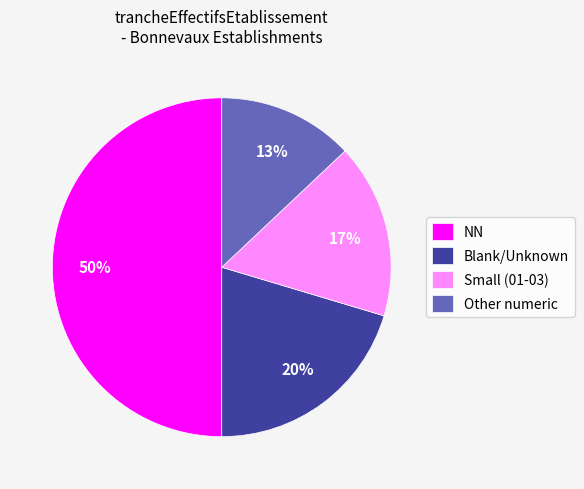

Combined, do Small (01-03) and NN account for over 50%?

Yes